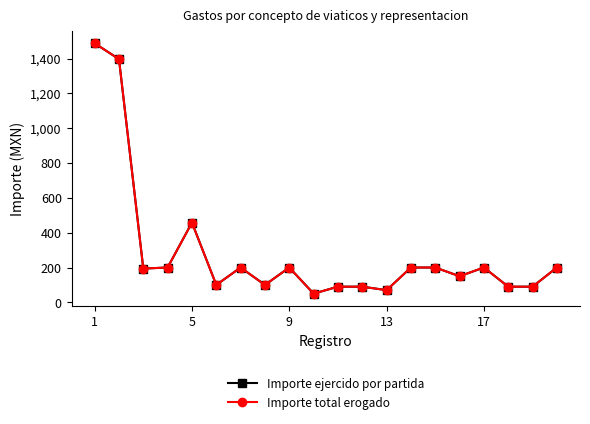

At which category is the sum across all series the highest?

1